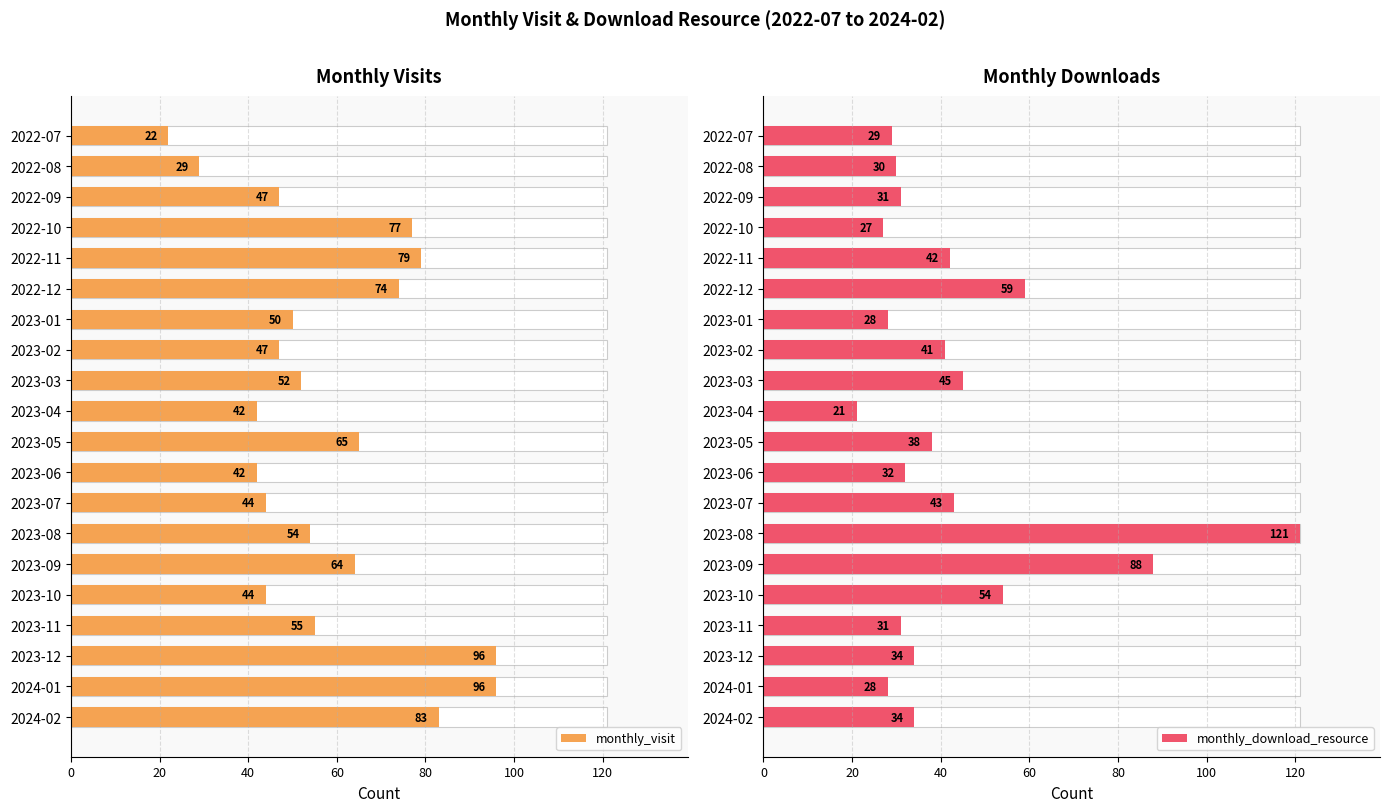

What are all the series names shown in the legend?

monthly_visit, monthly_download_resource